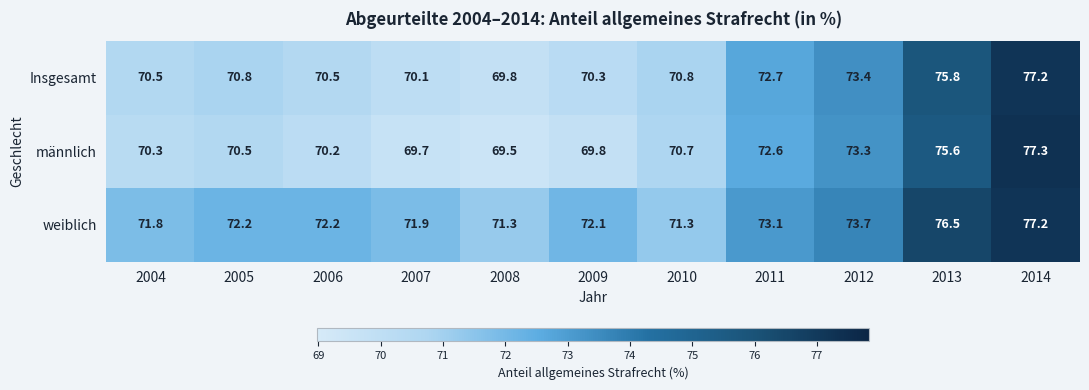

What is the sum of the weiblich values at 2005 and 2012?

145.9